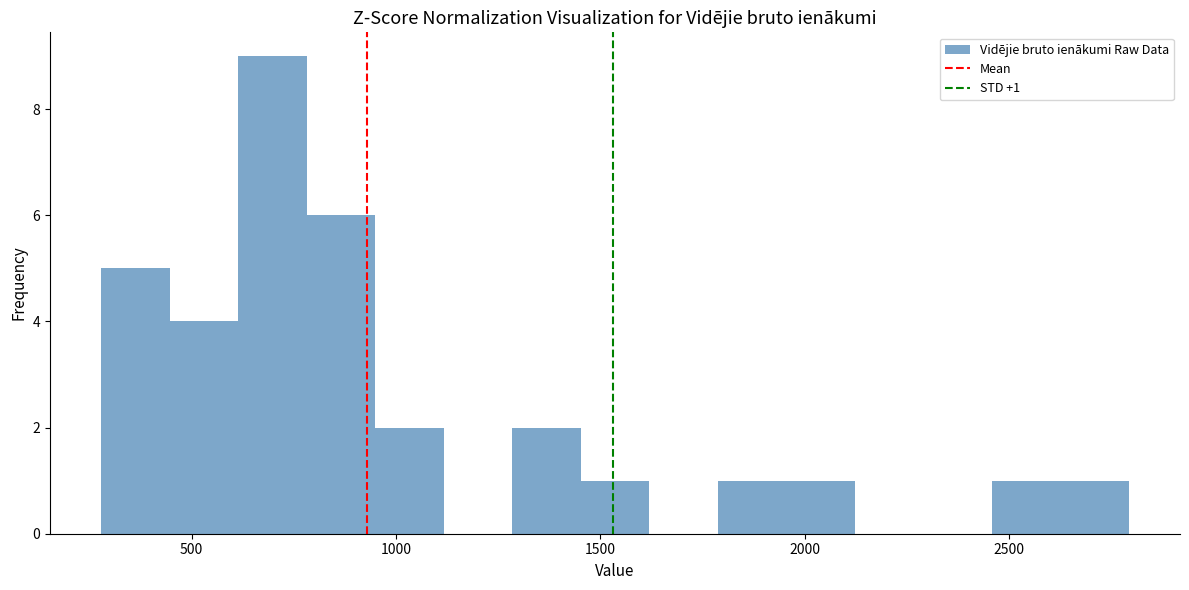

Around what value on the x-axis is the tallest bar? Give the approximate position of its centre, as read against the axis.

700